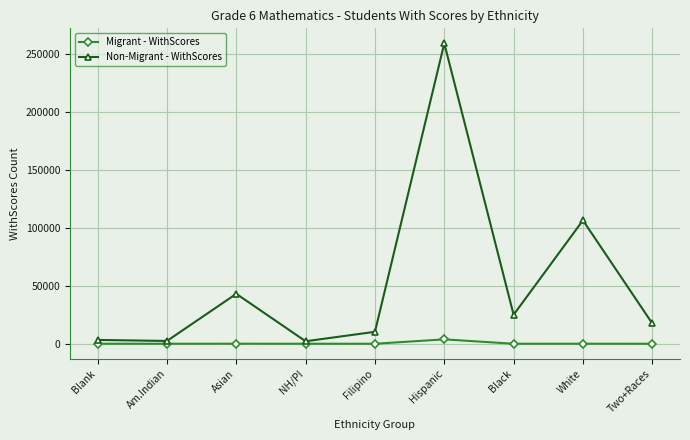

The Non-Migrant - WithScores series shows 2404 at Am.Indian. True or false?

True